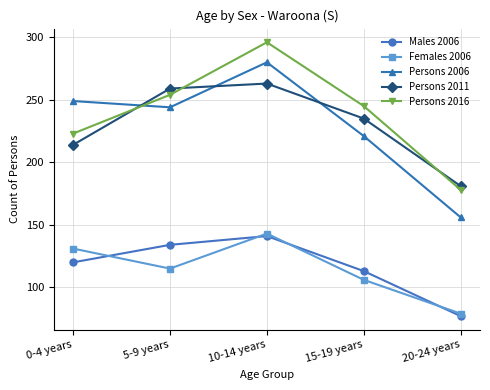

How many distinct data groups are displayed?

5